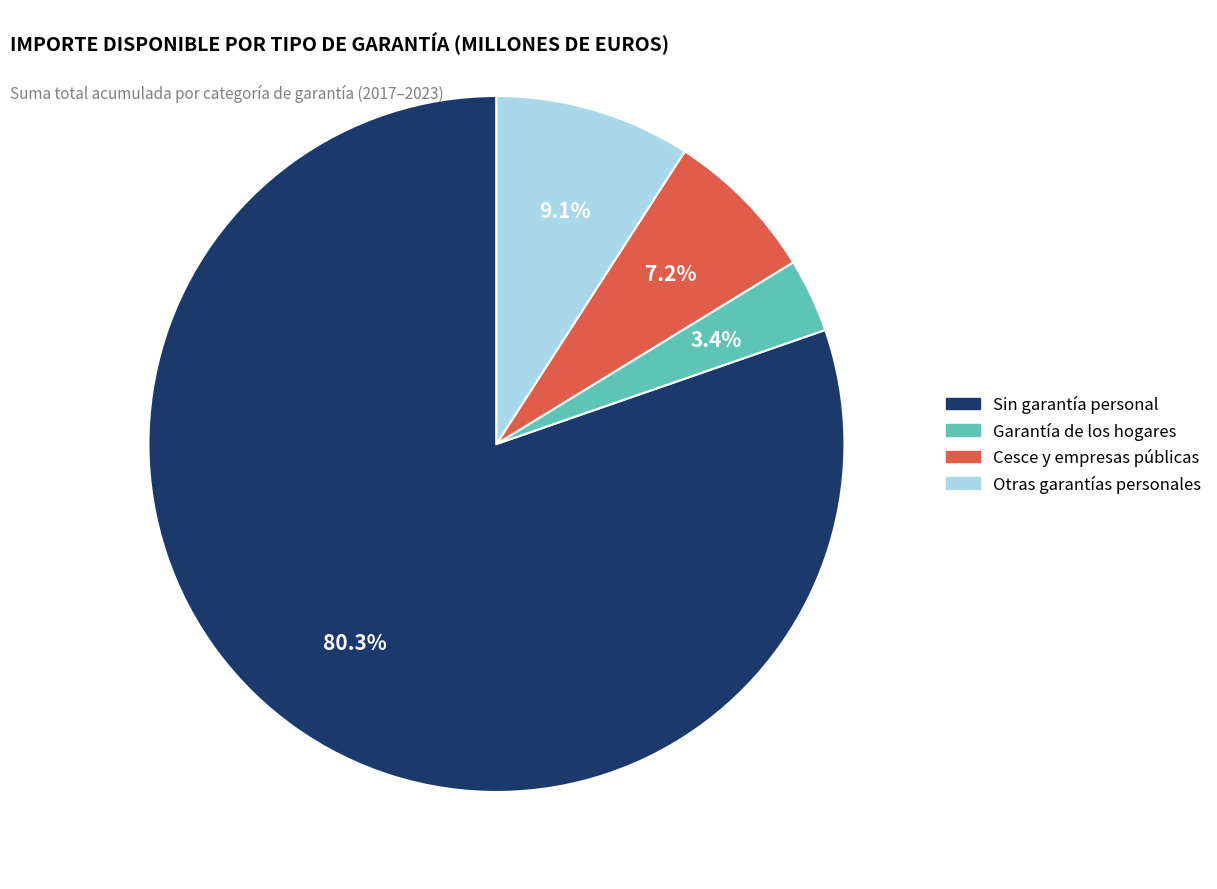

Count the number of slices in the pie.

4